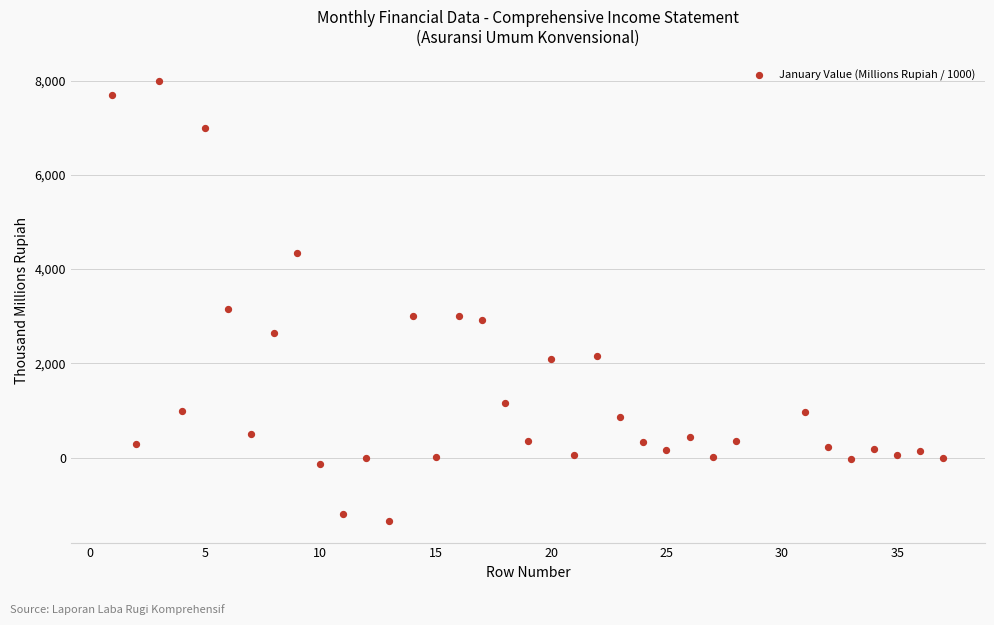

What is the range of Y values (max minus min)?

9323.6